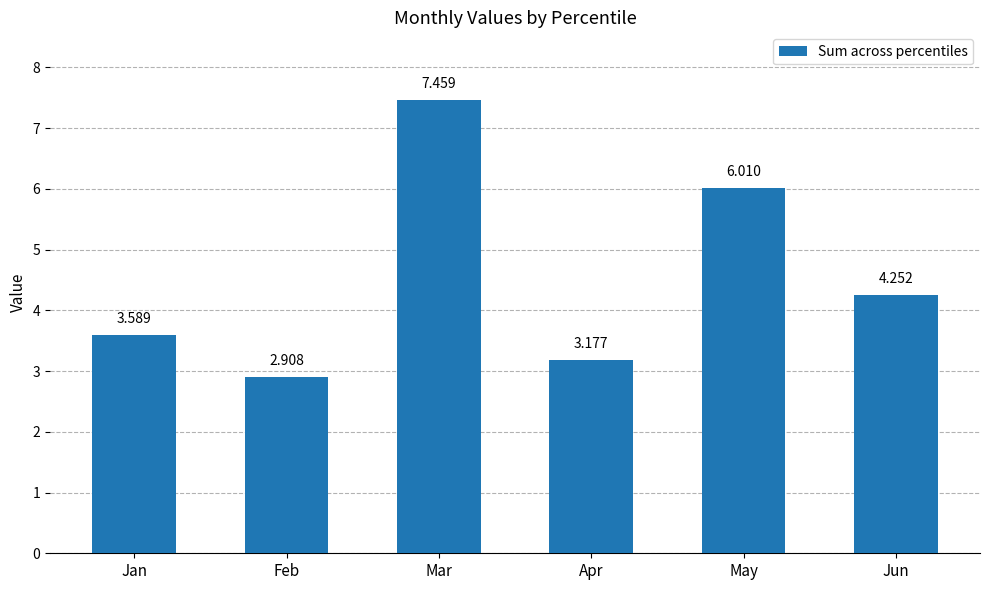

What is the average value?

4.6